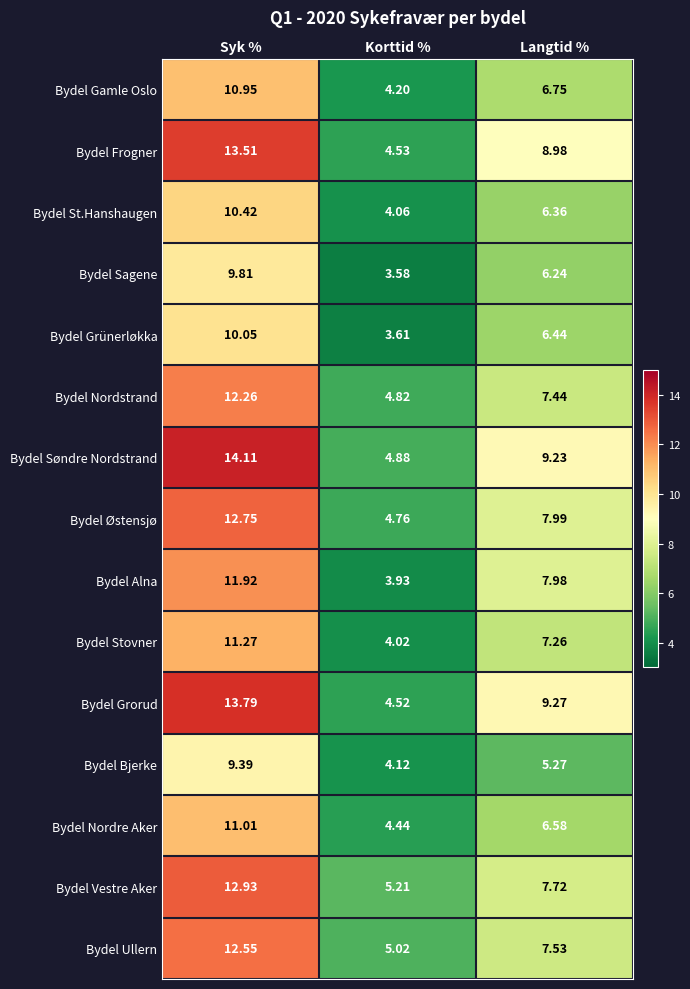

Where is Bydel Søndre Nordstrand nearest to the value 9?

Langtid %